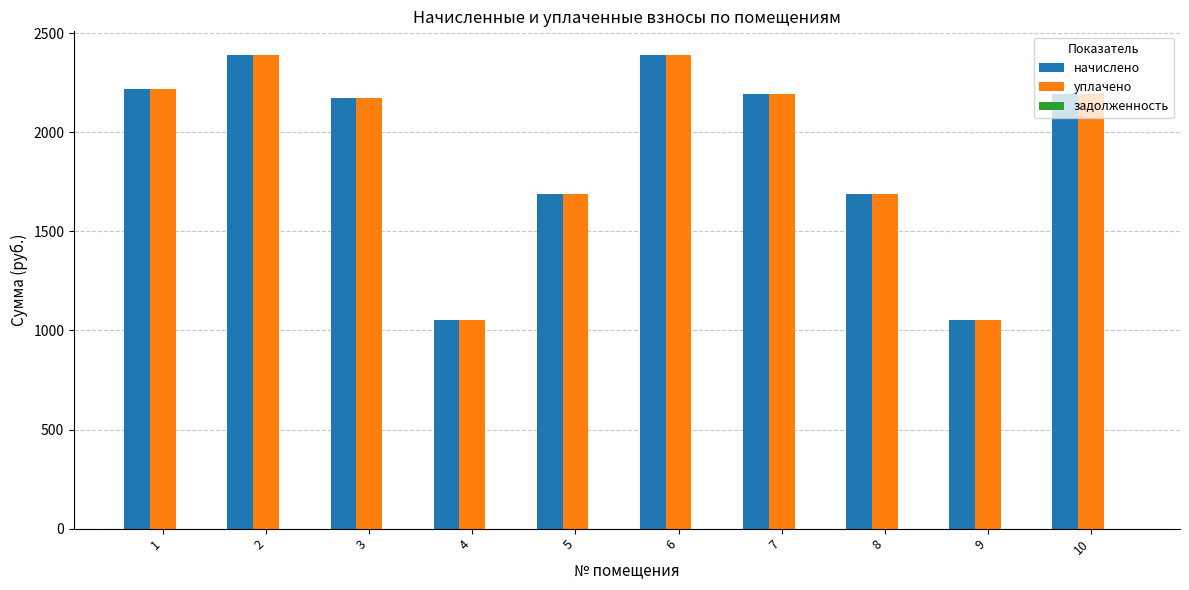

At how many categories does at least one series exceed 1607?

8